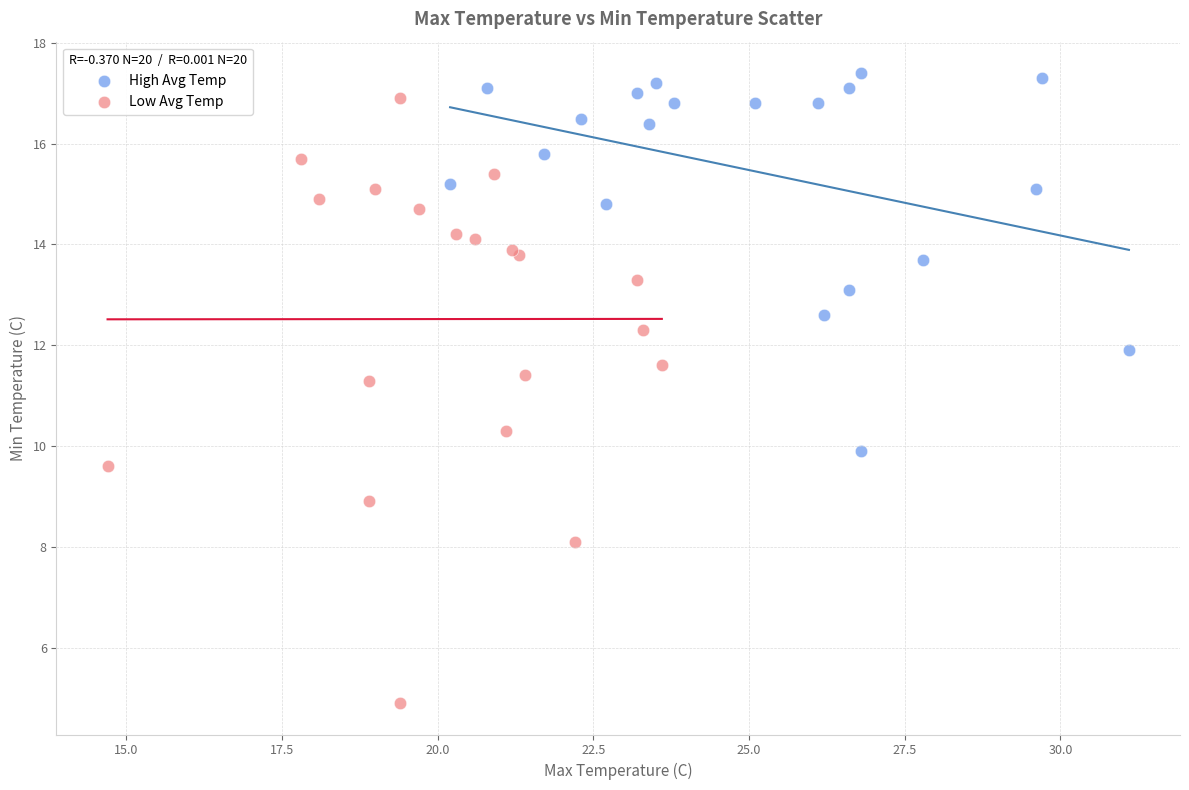

What are all the series names shown in the legend?

High Avg Temp, Low Avg Temp